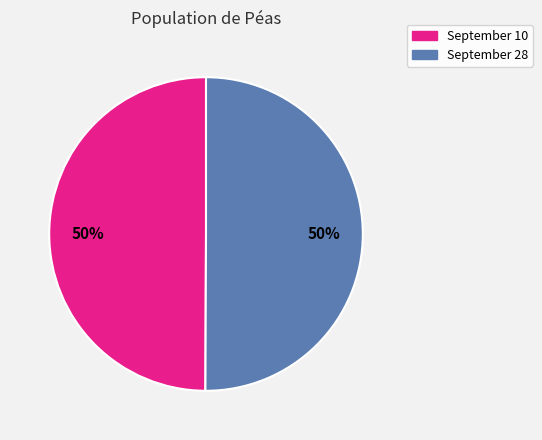

Do September 10 and September 28 together represent more than half of the pie?

Yes